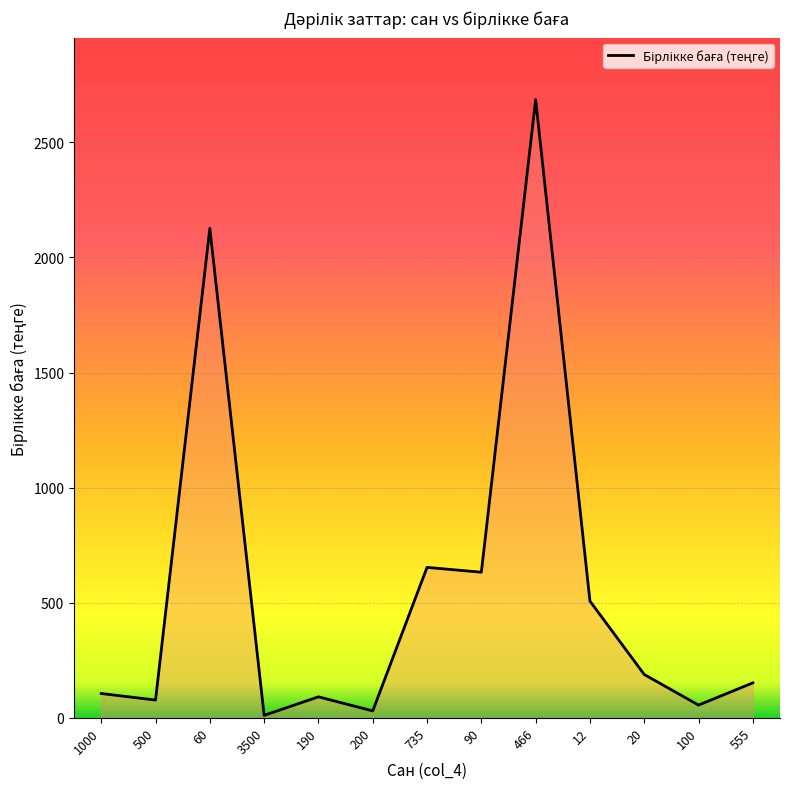

What is the approximate value at 190?

90.8